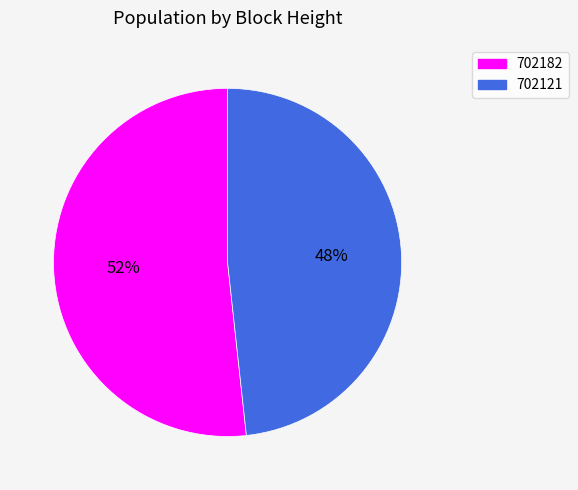

How many segments does this pie chart have?

2